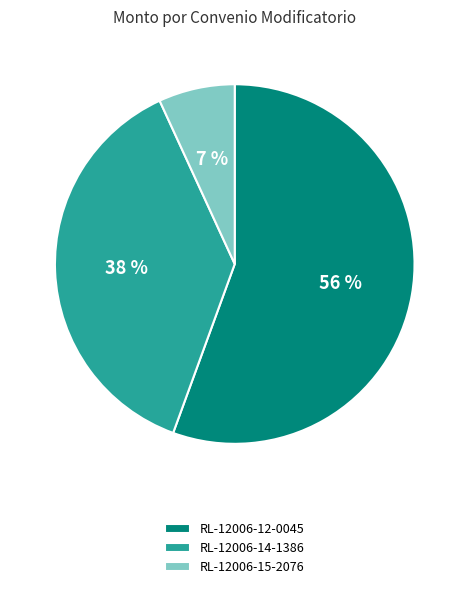

To the nearest percent, what is the average slice percentage?

33%